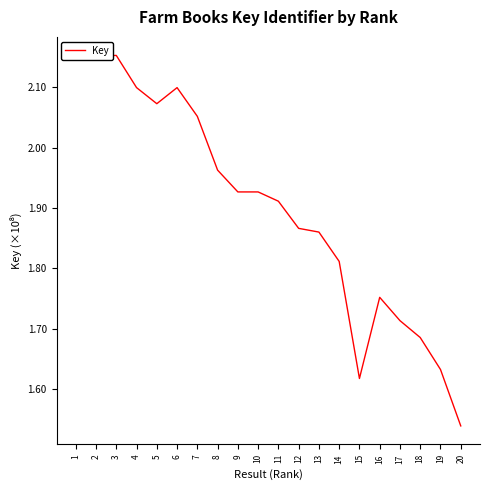

Between 9 and 15, which is larger?

9